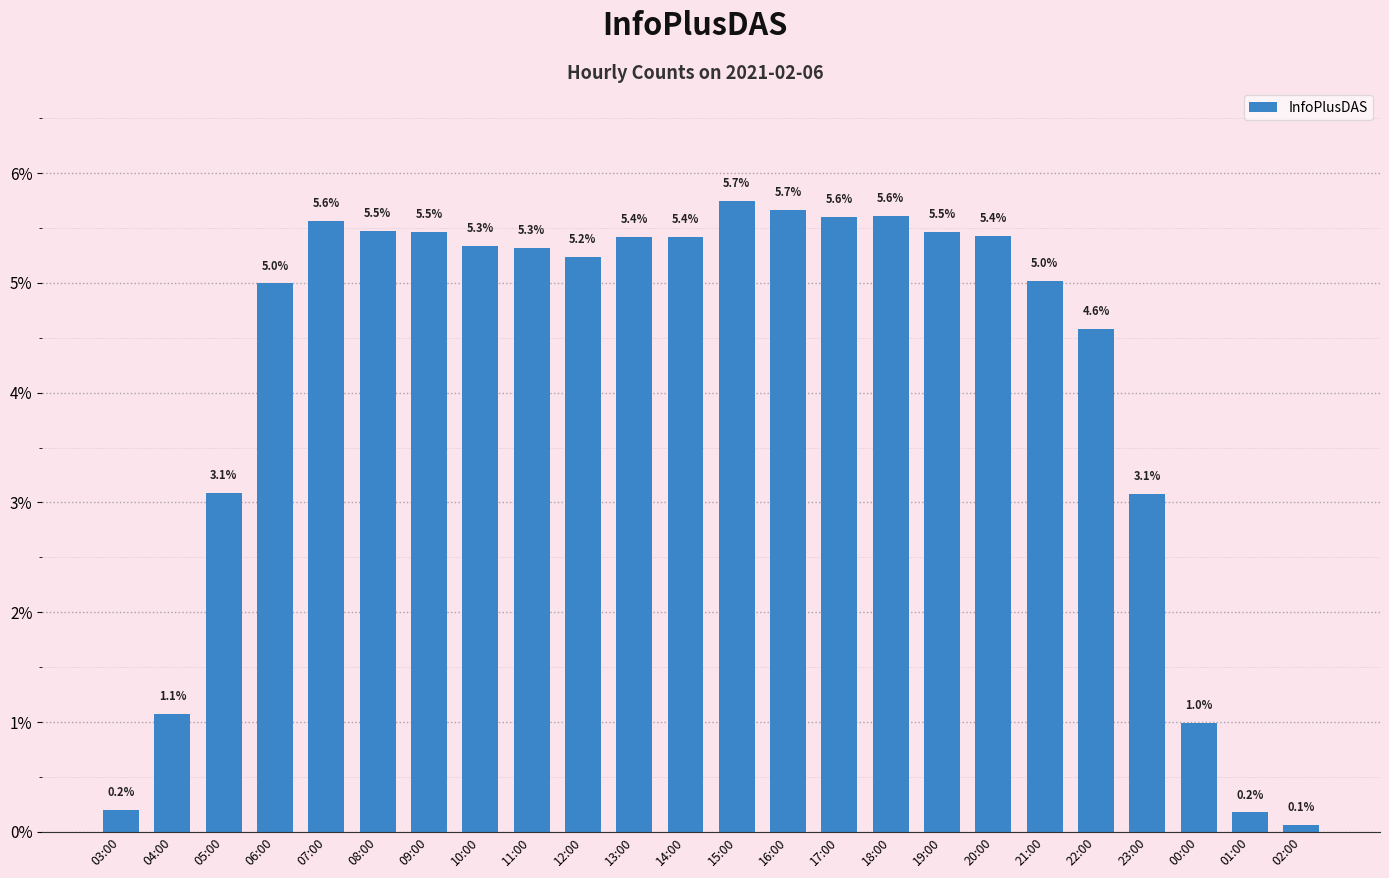

What is the label of the 10th bar from the left?

12:00